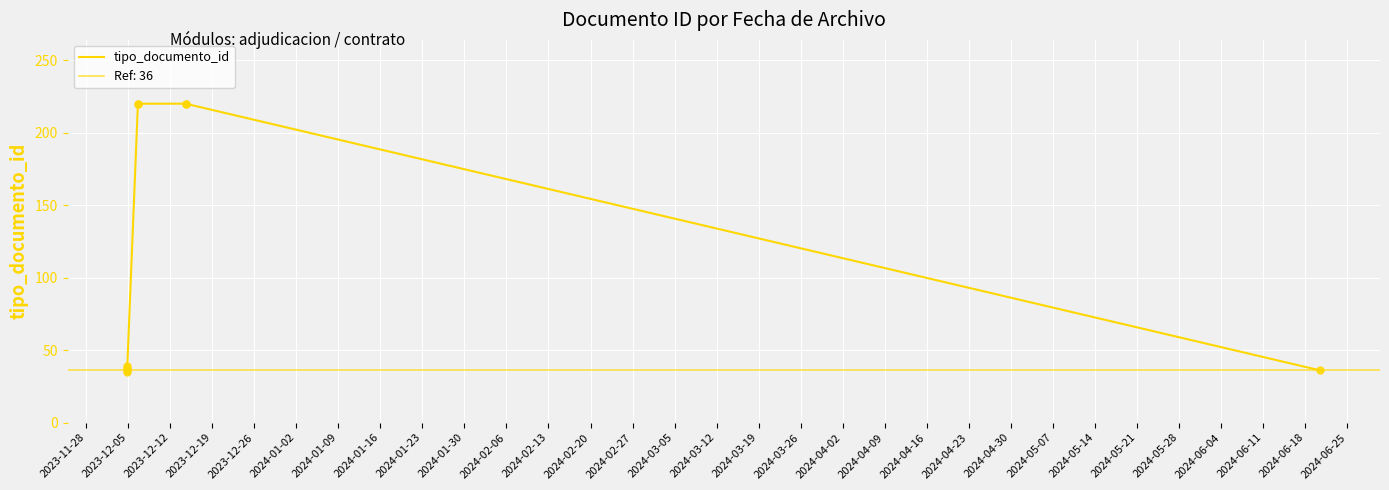

What is the change in value from 2023-11-28 to 2023-12-26?

+2